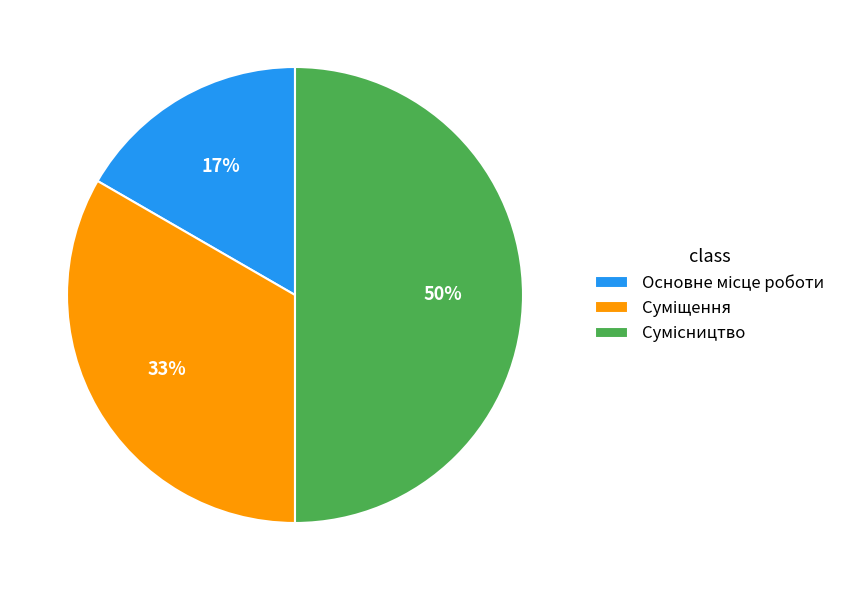

To the nearest percent, what is the average slice percentage?

33%